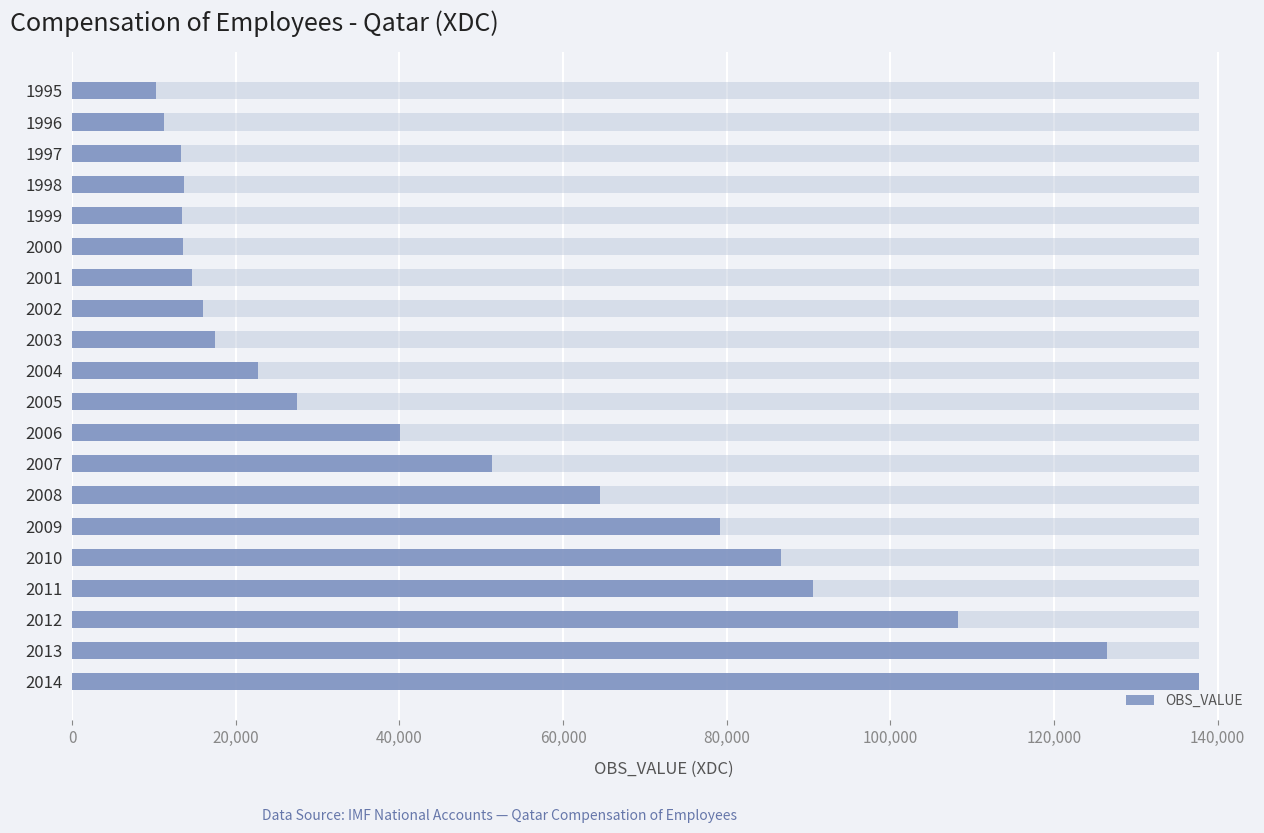

What is the sum of all values?

958297.7